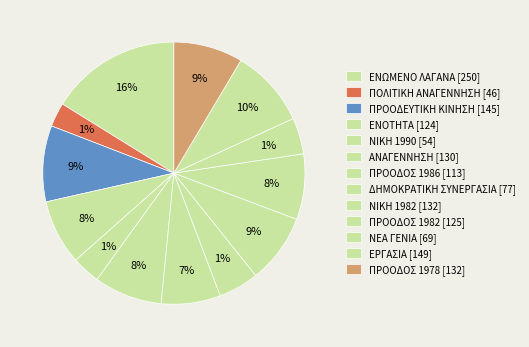

To the nearest percent, what is the combined percentage of ΔΗΜΟΚΡΑΤΙΚΗ ΣΥΝΕΡΓΑΣΙΑ [77] and ΕΝΩΜΕΝΟ ΛΑΓΑΝΑ [250]?

21%